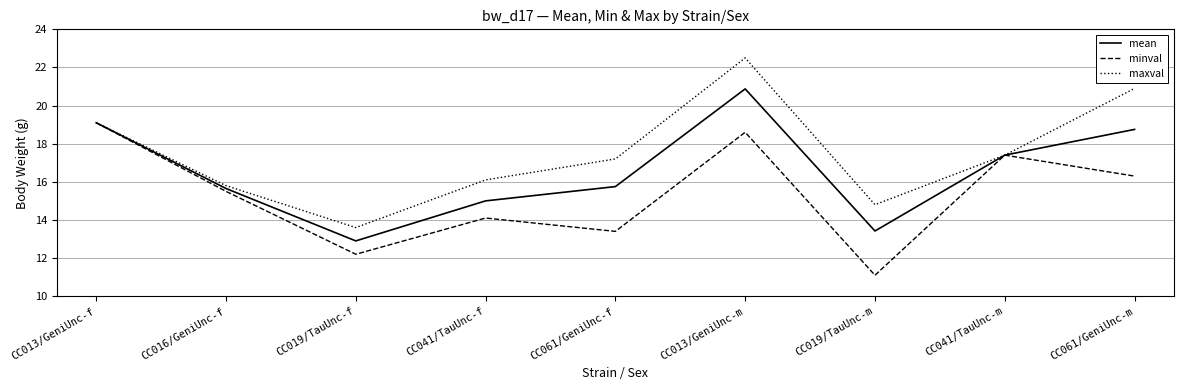

At which label is maxval closest to 18?

CC041/TauUnc-m